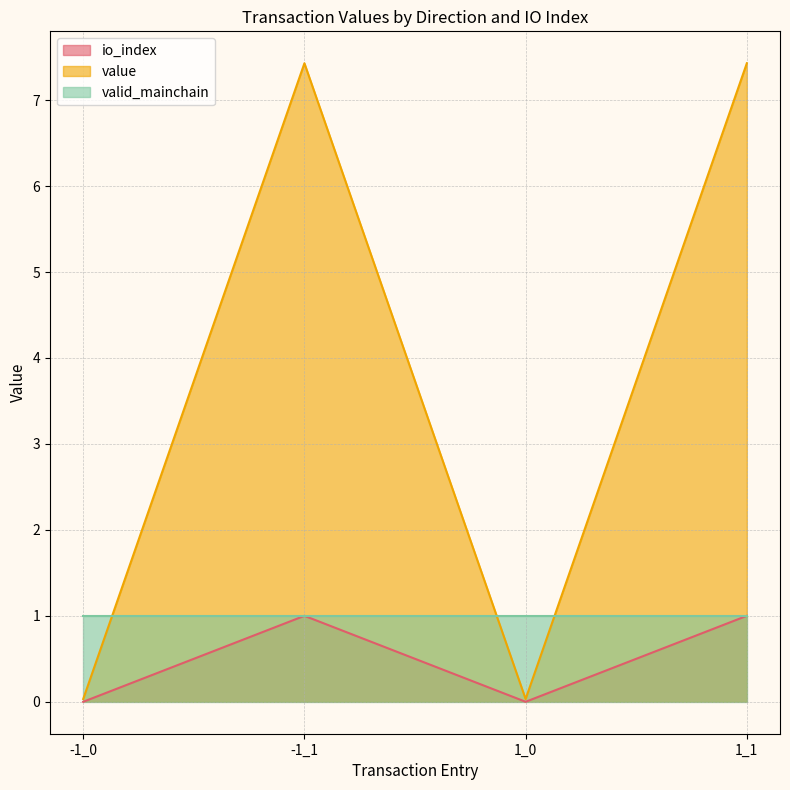

At which label is value closest to 3?

-1_0